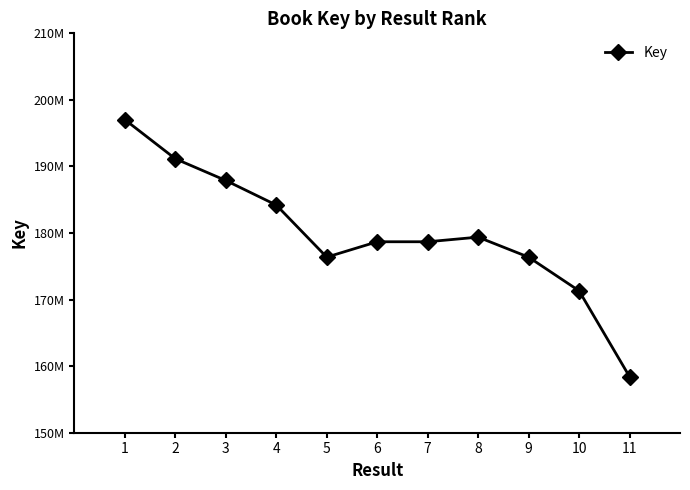

What is the difference between the maximum and minimum values?

38603428